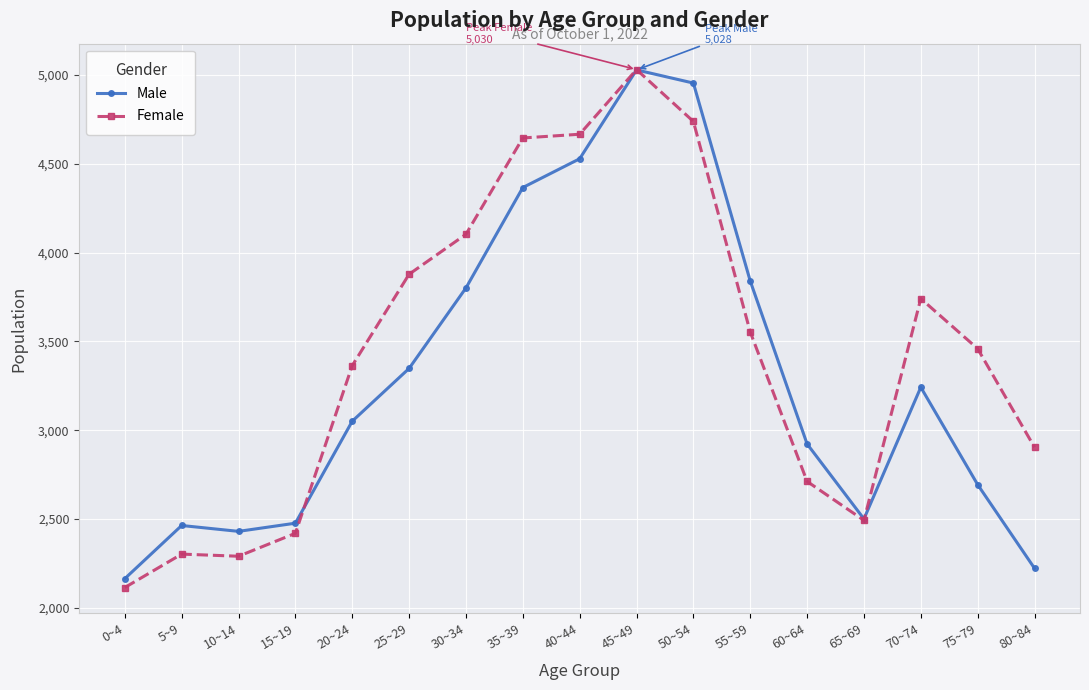

True or false: Male has a value of 5028 at 45~49.

True